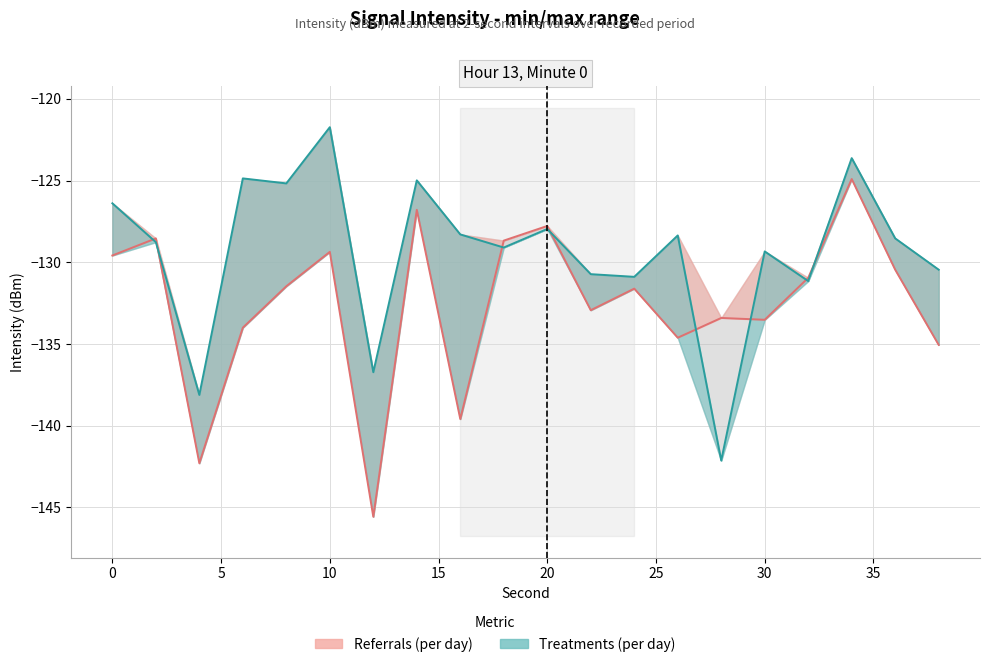

The Referrals (per day) series shows -240.0 at 14. True or false?

False